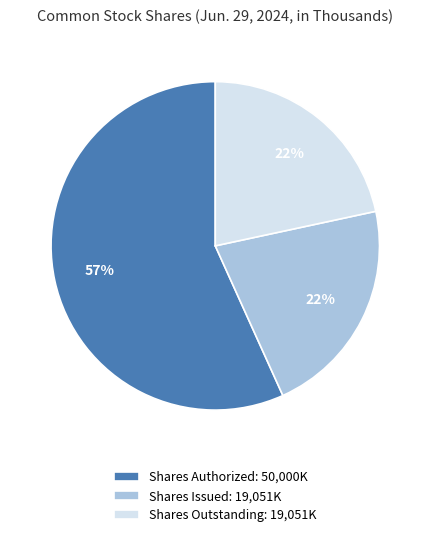

How many slices are in this pie chart?

3